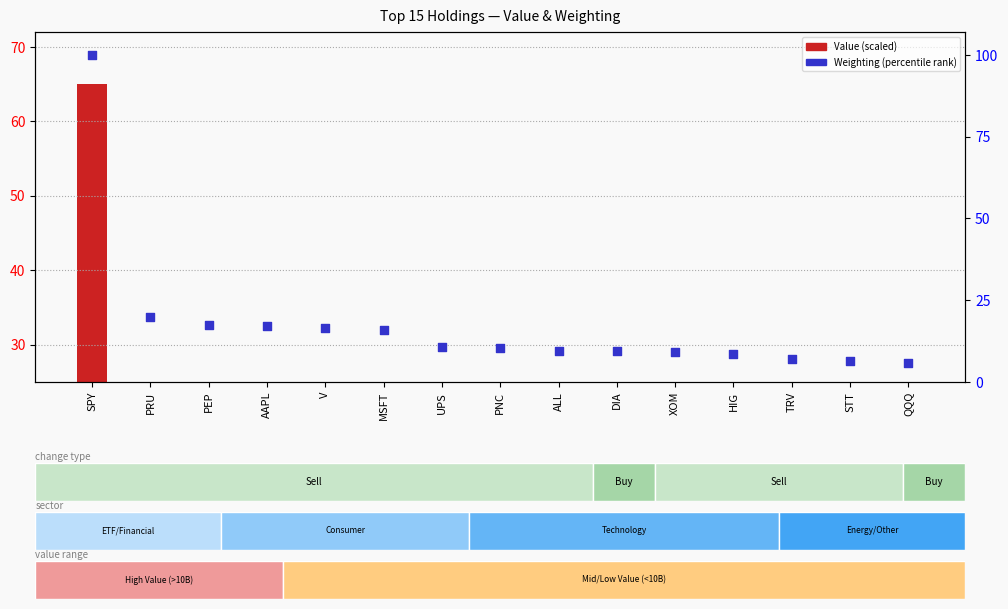

Which series contains the highest Y value?

Weighting %